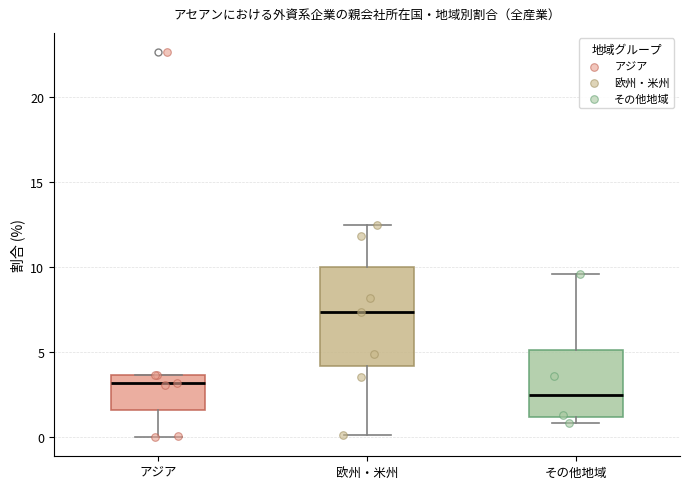

Which box is the tallest, from its lower edge to its upper edge?

欧州・米州